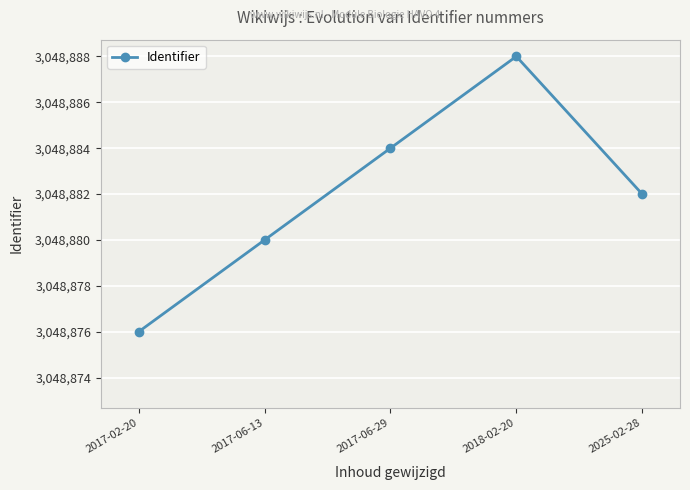

Where does the data first go above 3048882?

2017-06-29